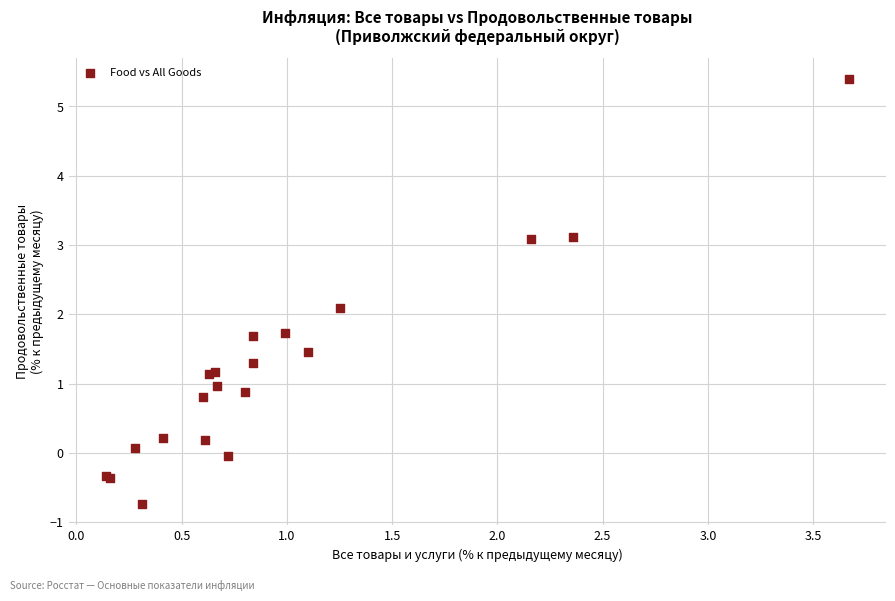

What Y value in the scatter plot is closest to 2?

2.1